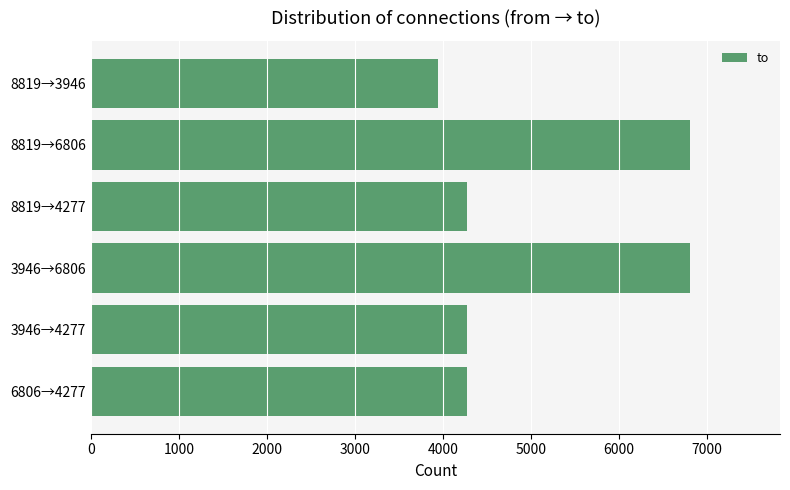

Is it true that the value at 3946→4277 is 4277?

True